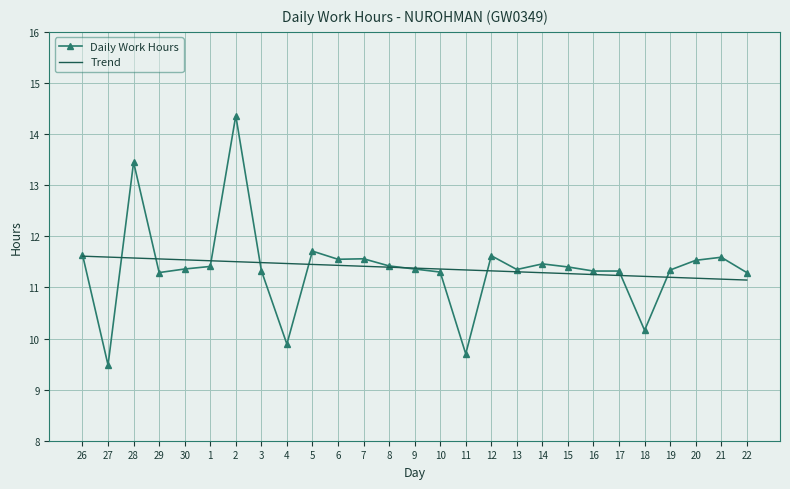

What is the total value across all series at 28?

25.0